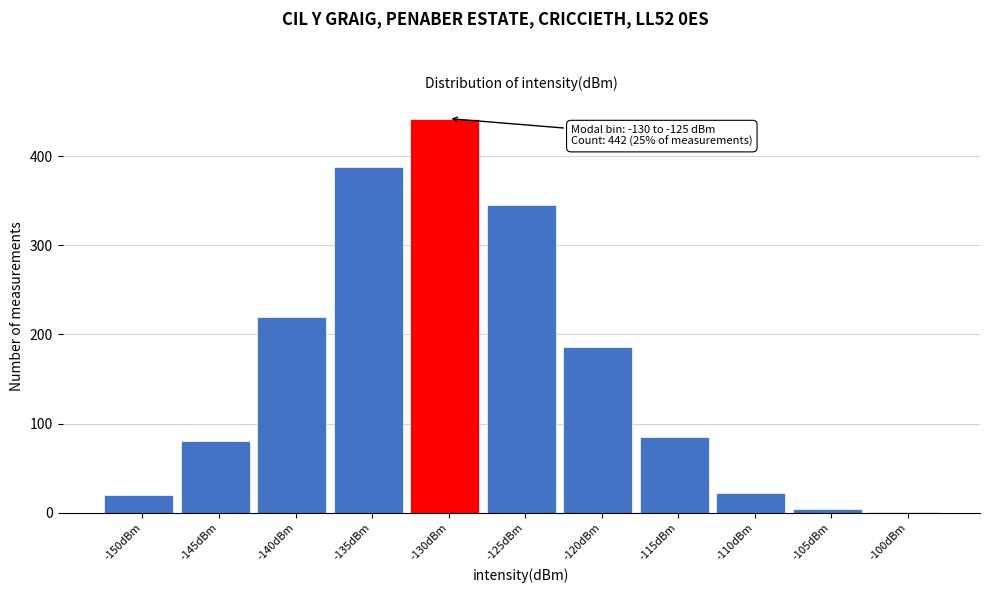

Reading right to left, what are all the values shown in this chart?

-100dBm=1	-105dBm=4	-110dBm=22	-115dBm=85	-120dBm=186	-125dBm=345	-130dBm=442	-135dBm=388	-140dBm=219	-145dBm=81	-150dBm=20